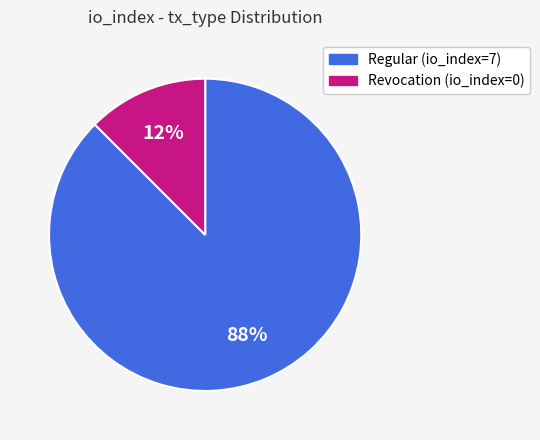

What is the smallest slice in the pie chart?

Revocation